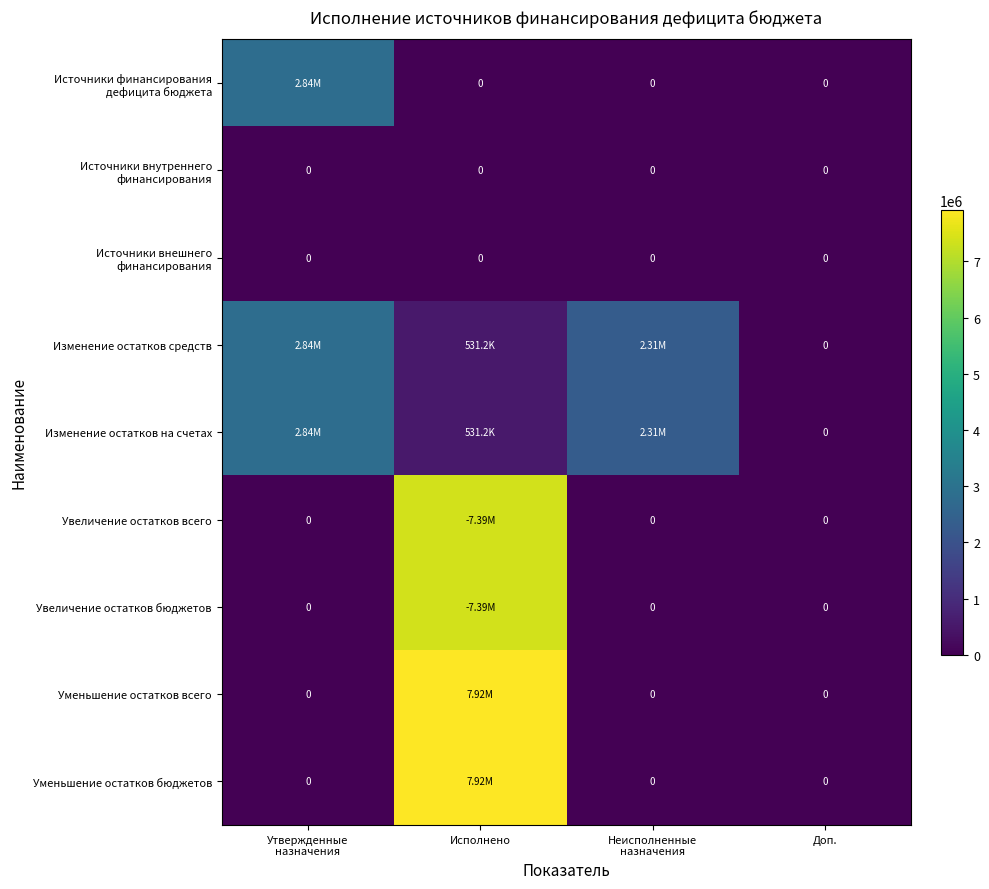

At how many categories does at least one series exceed 2989216?

1